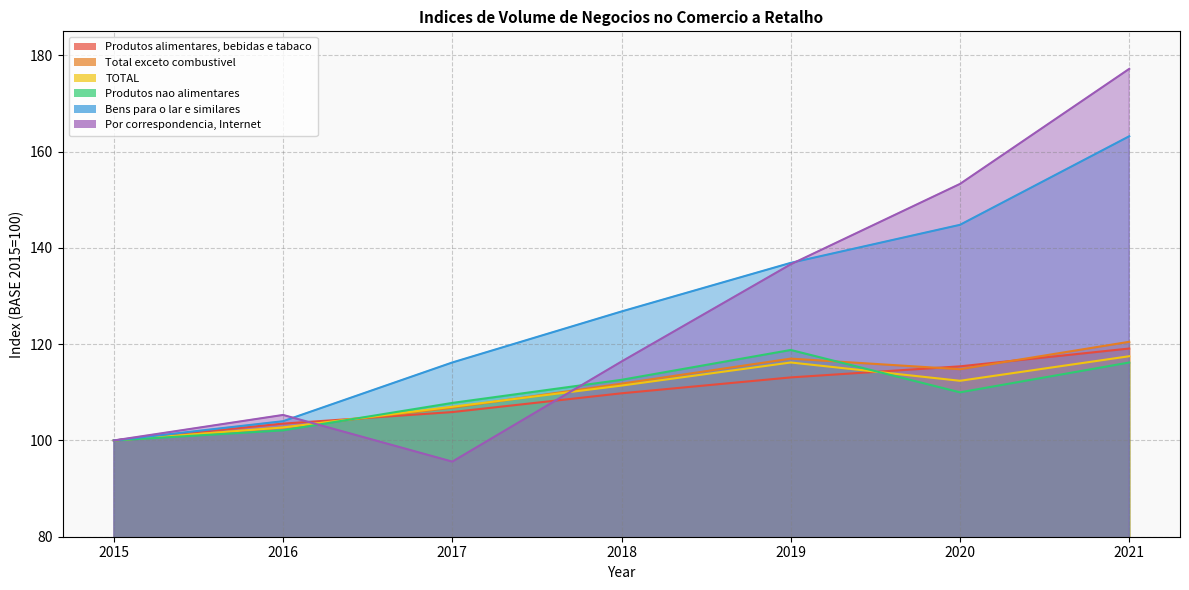

What is the value of the Bens para o lar e similares point at the 3rd from the left?

116.2